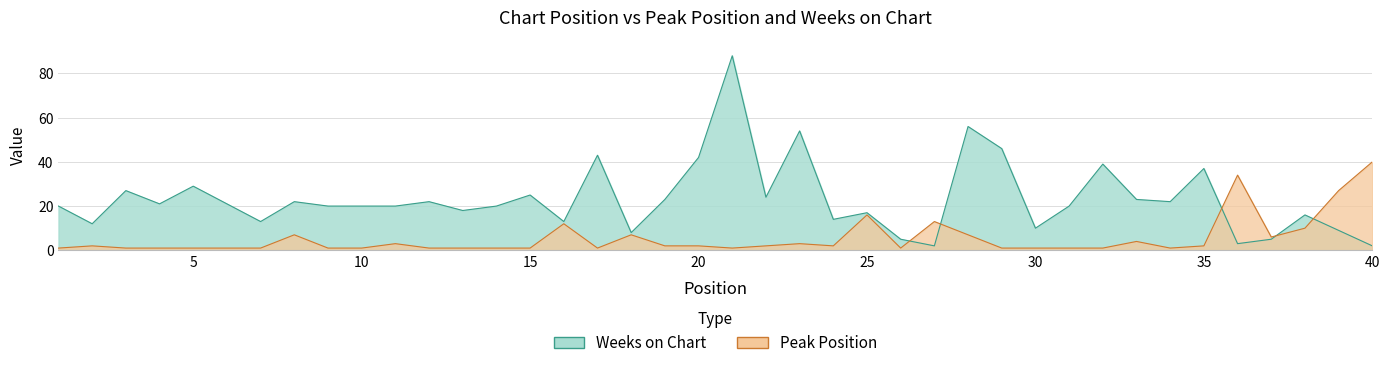

The value of Peak Position at 18 is 7. True or false?

True